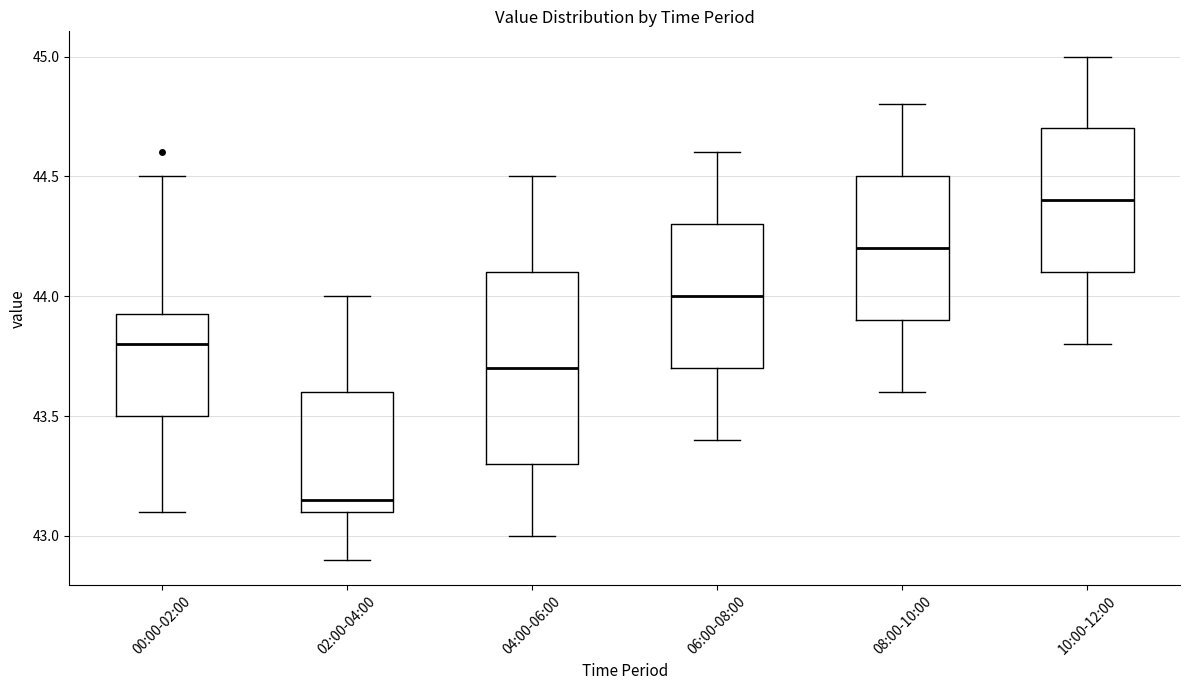

Comparing the boxes themselves (not the whiskers), which one is the tallest?

04:00-06:00